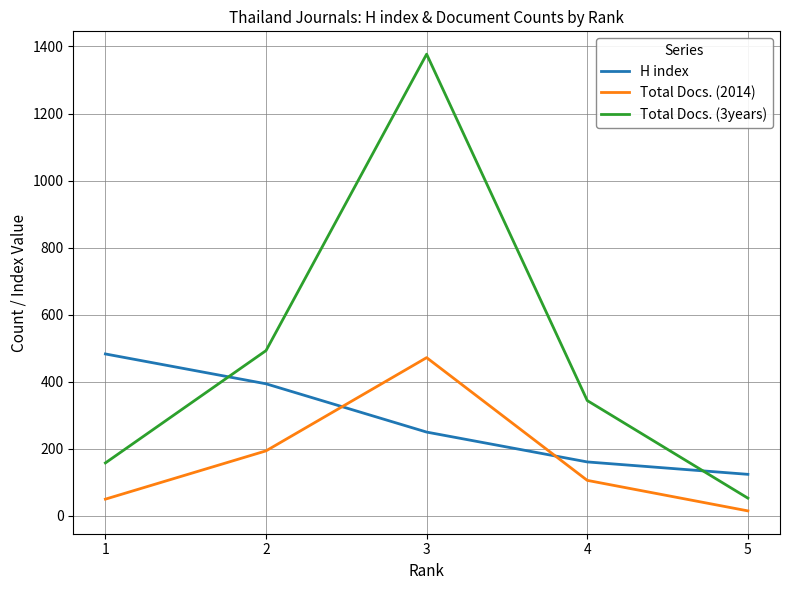

At which category is the sum across all series the highest?

3